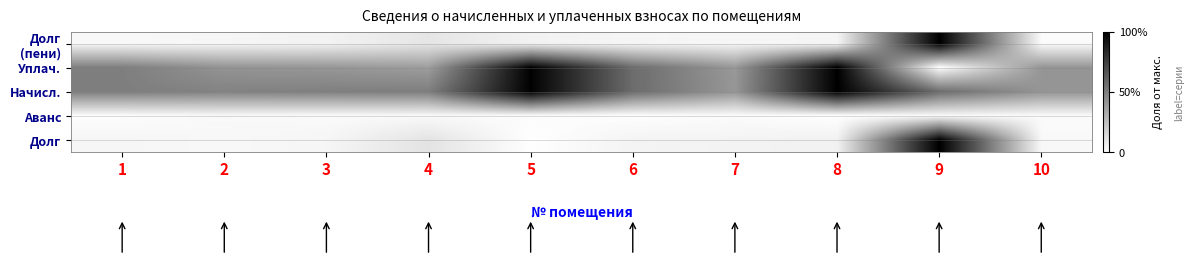

True or false: Начисл. has a value of 0.4 at 10.

True